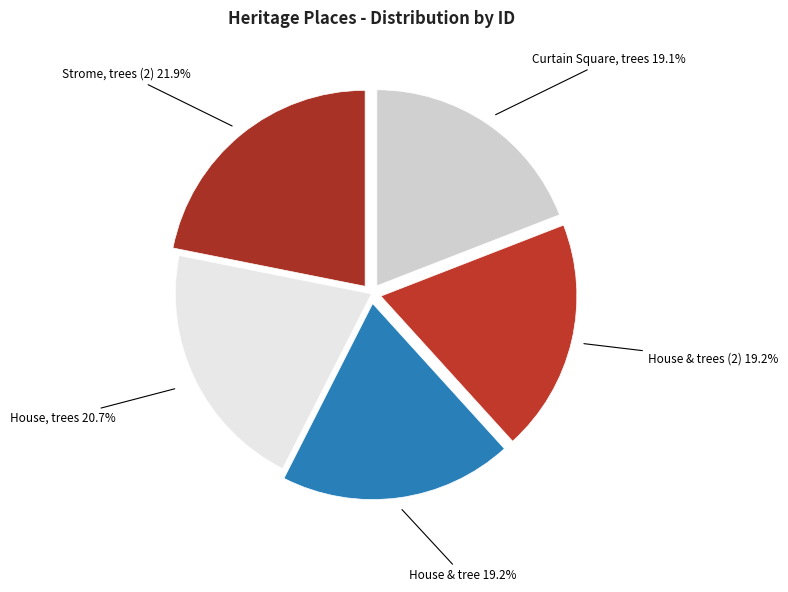

Count the number of slices in the pie.

5